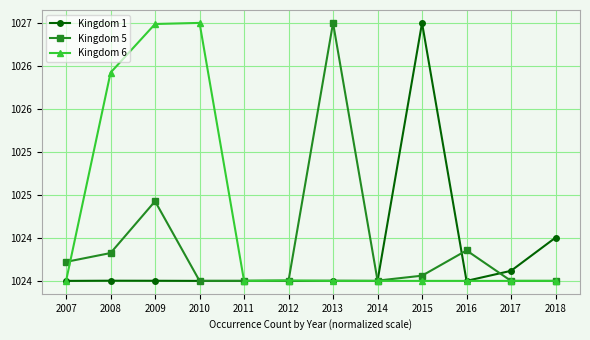

What are all the series names shown in the legend?

Kingdom 1, Kingdom 5, Kingdom 6